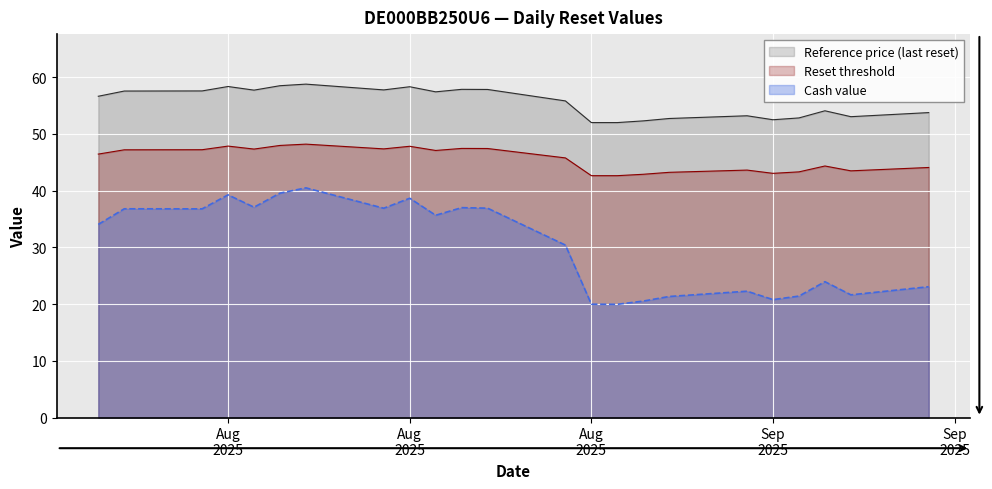

How many categories are shown in the chart?

23